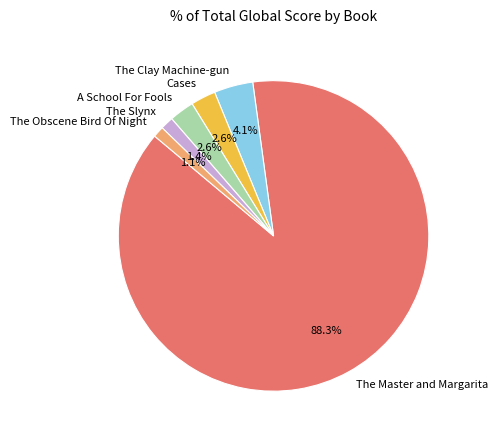

Count the number of slices in the pie.

6